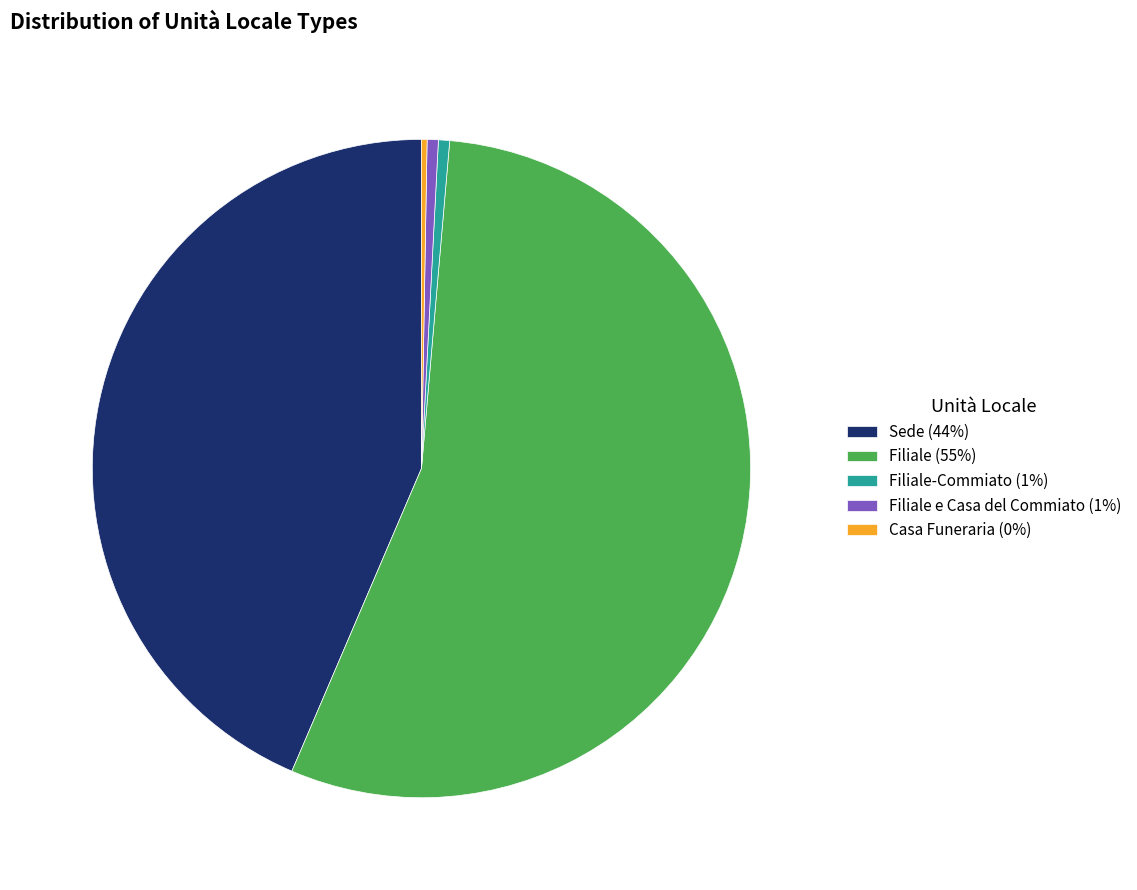

Which category has the biggest portion of the pie?

Filiale (55%)